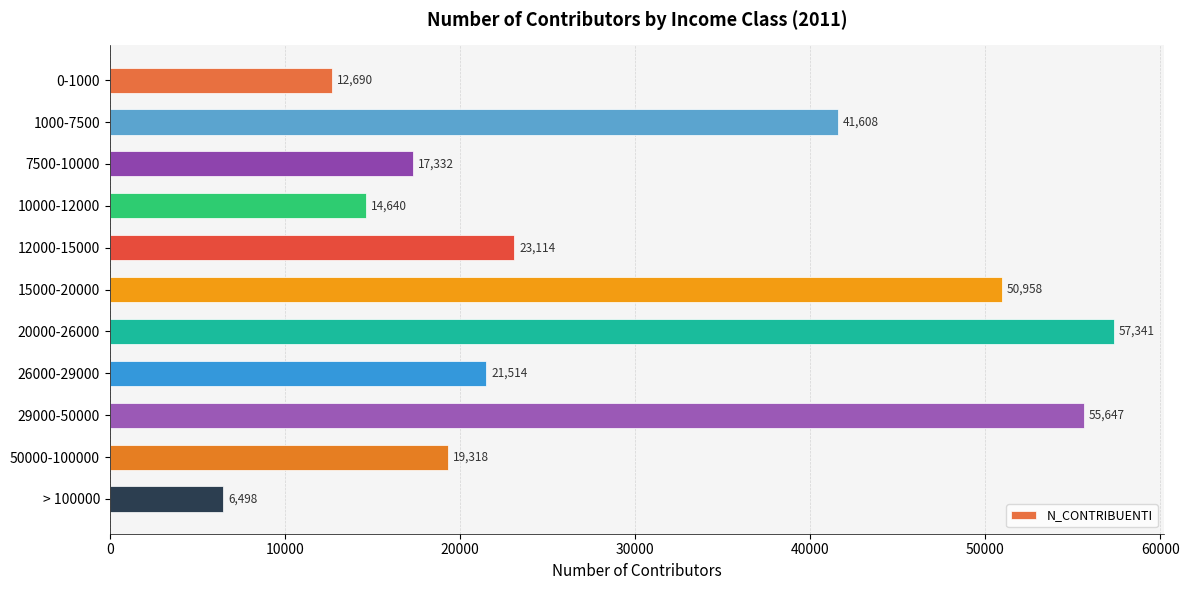

How many values are below 21514?

5